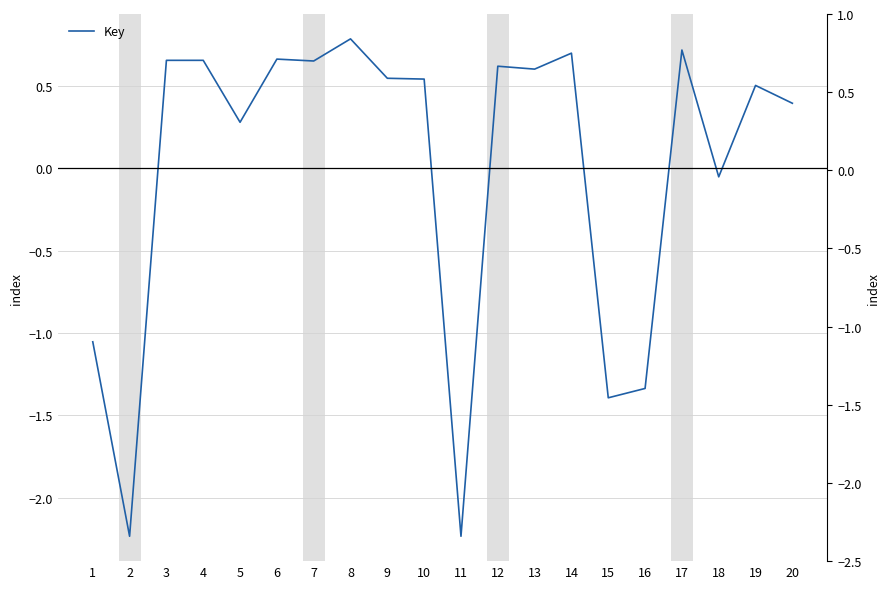

Is it true that the value at 8 is 0.2?

False